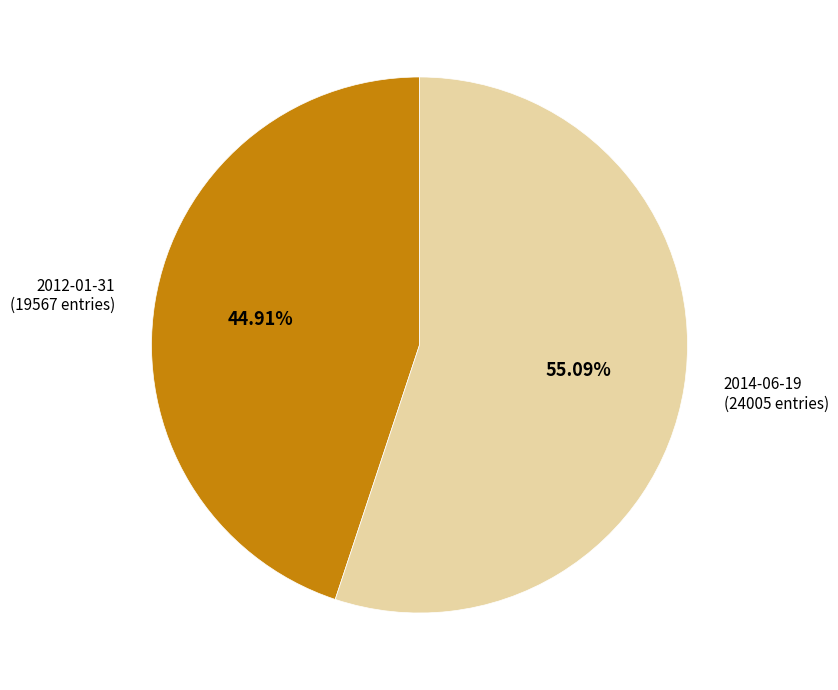

Is 2012-01-31 the majority of the pie?

No